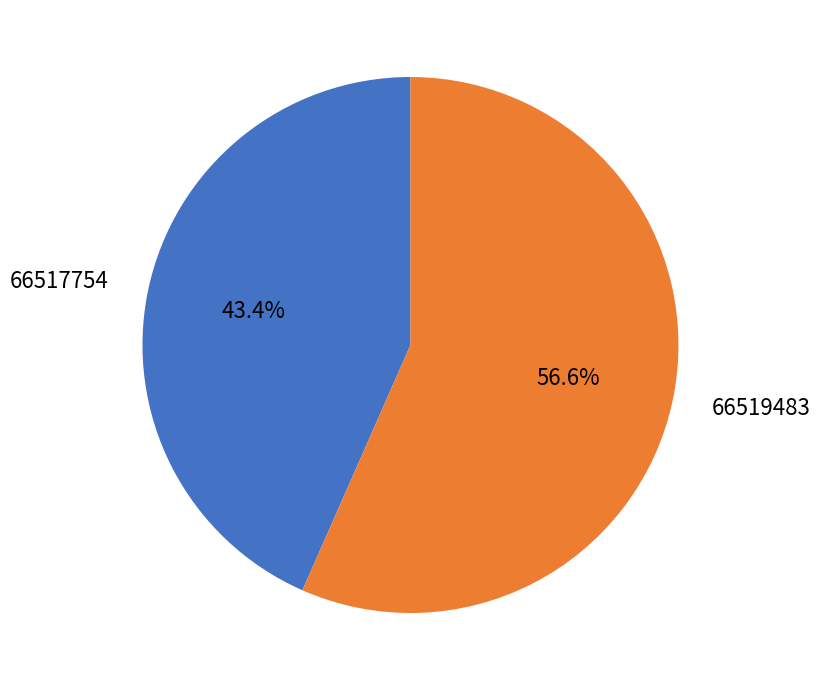

To the nearest percent, what is the difference between the largest and smallest slice percentages?

13%